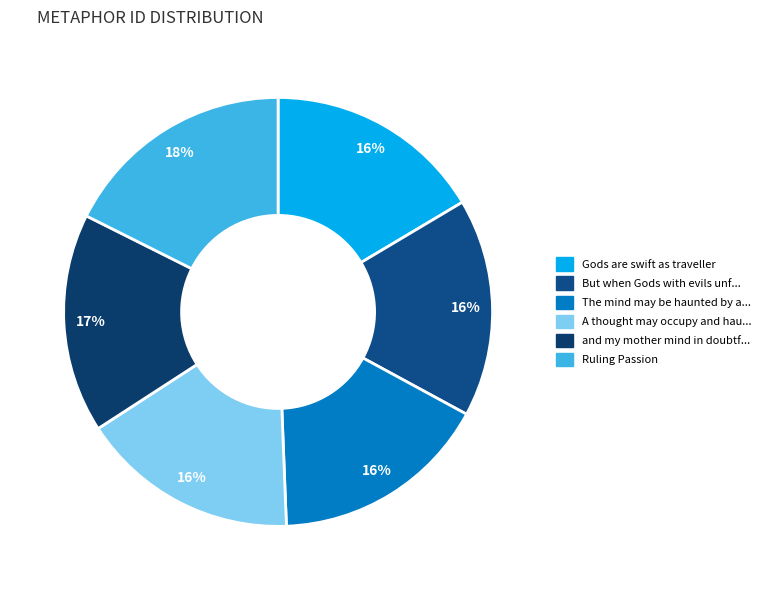

How many segments does this pie chart have?

6